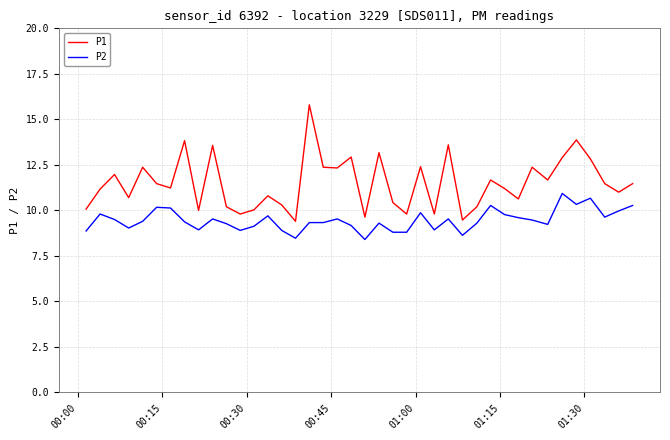

True or false: P1 and P2 cross at least once.

False